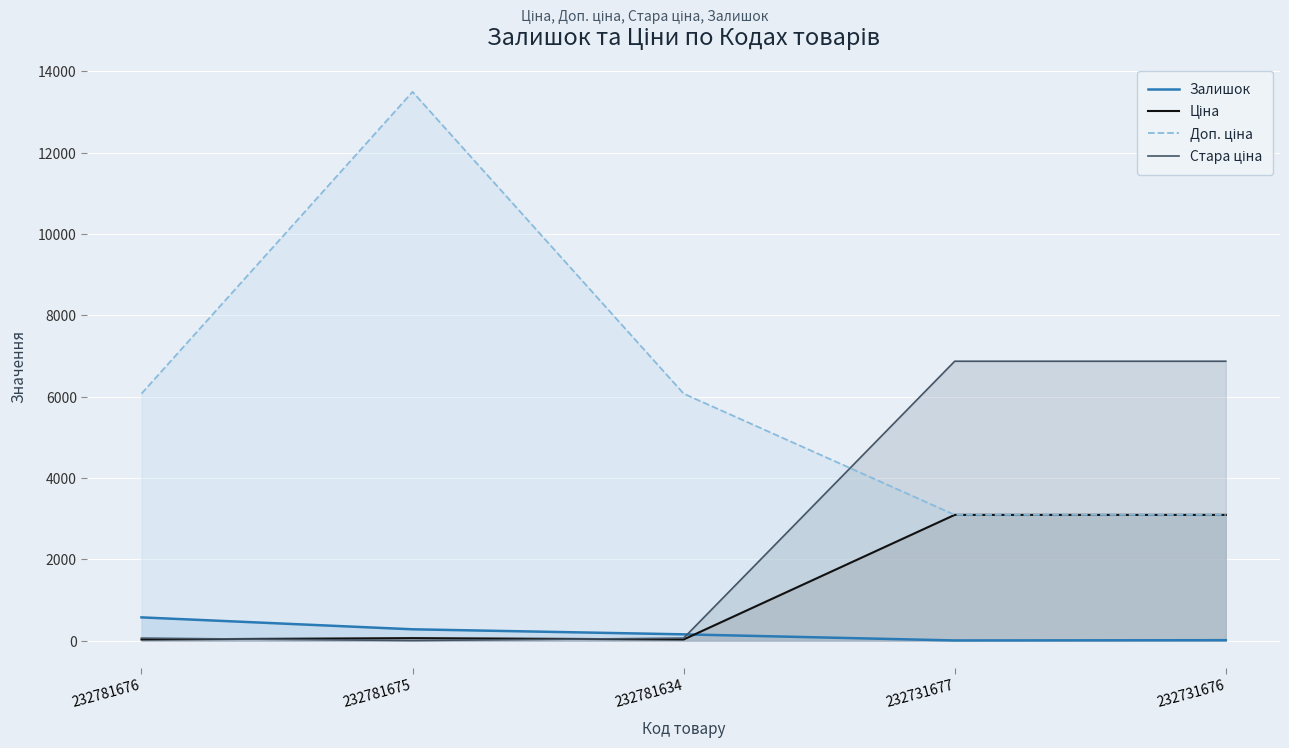

What is the sum of all Залишок values?

1012.0